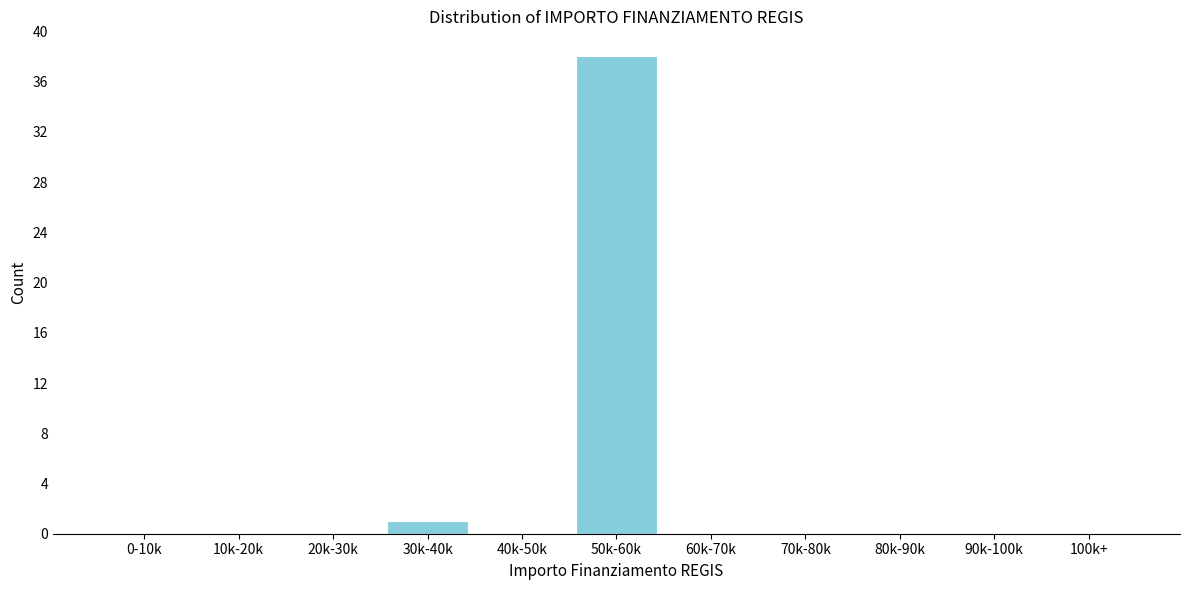

Reading right to left, what are all the values shown in this chart?

100k+=0	90k-100k=0	80k-90k=0	70k-80k=0	60k-70k=0	50k-60k=38	40k-50k=0	30k-40k=1	20k-30k=0	10k-20k=0	0-10k=0